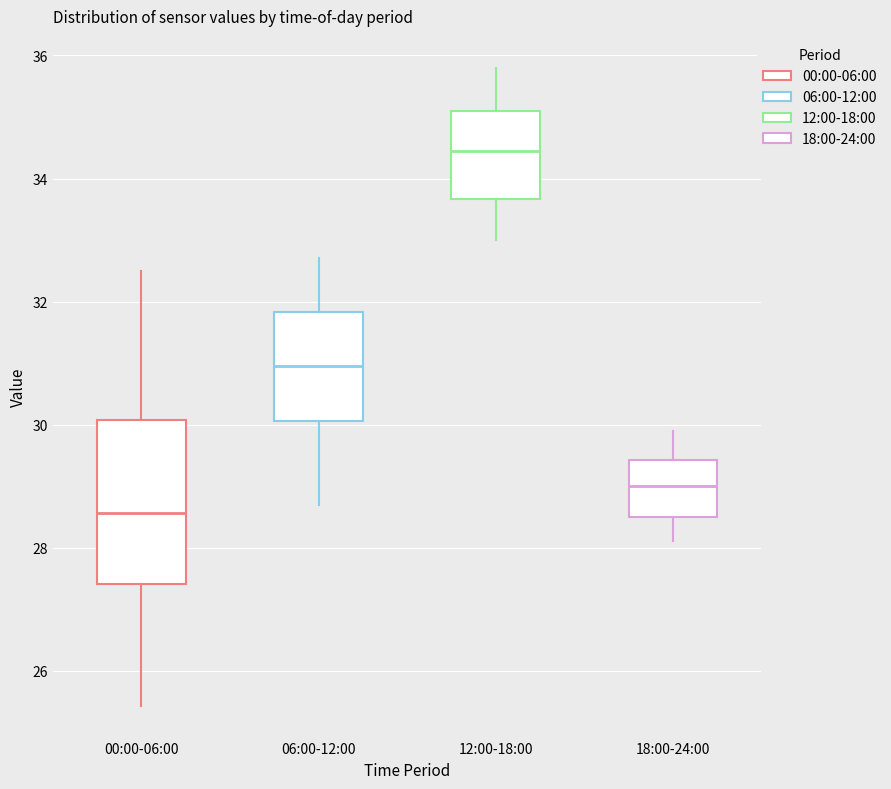

Which box's median line is the highest?

12:00-18:00